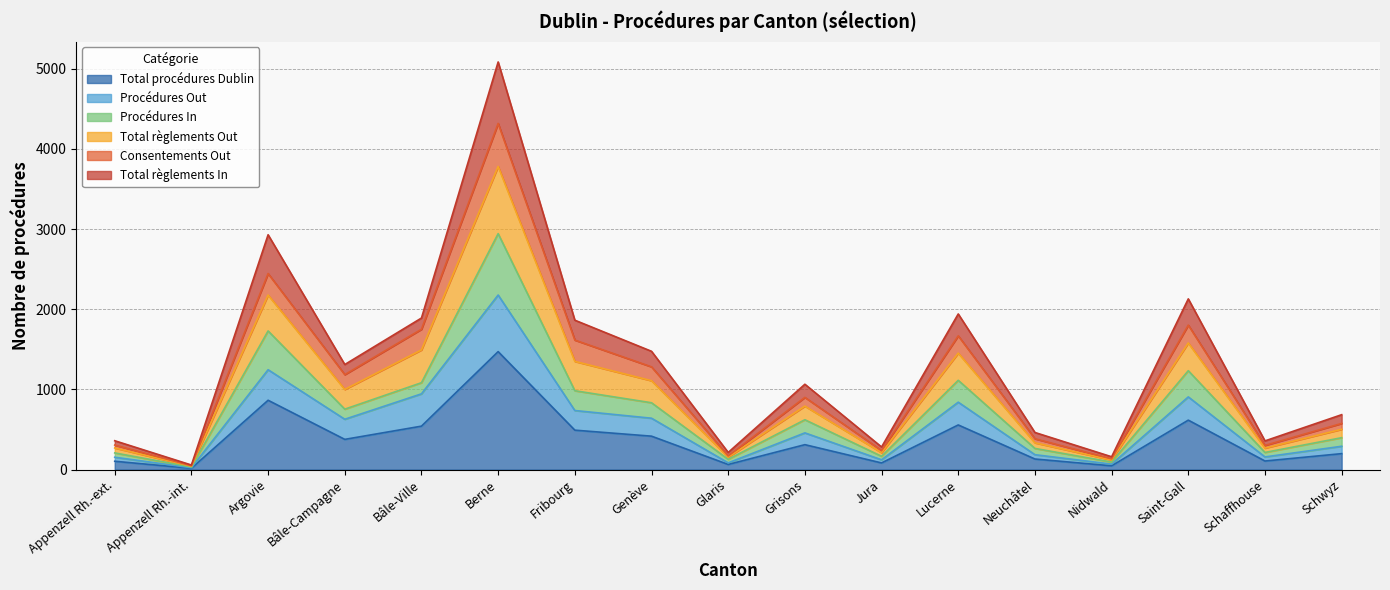

Which has a higher value, Appenzell Rh.-ext. or Schaffhouse?

Schaffhouse